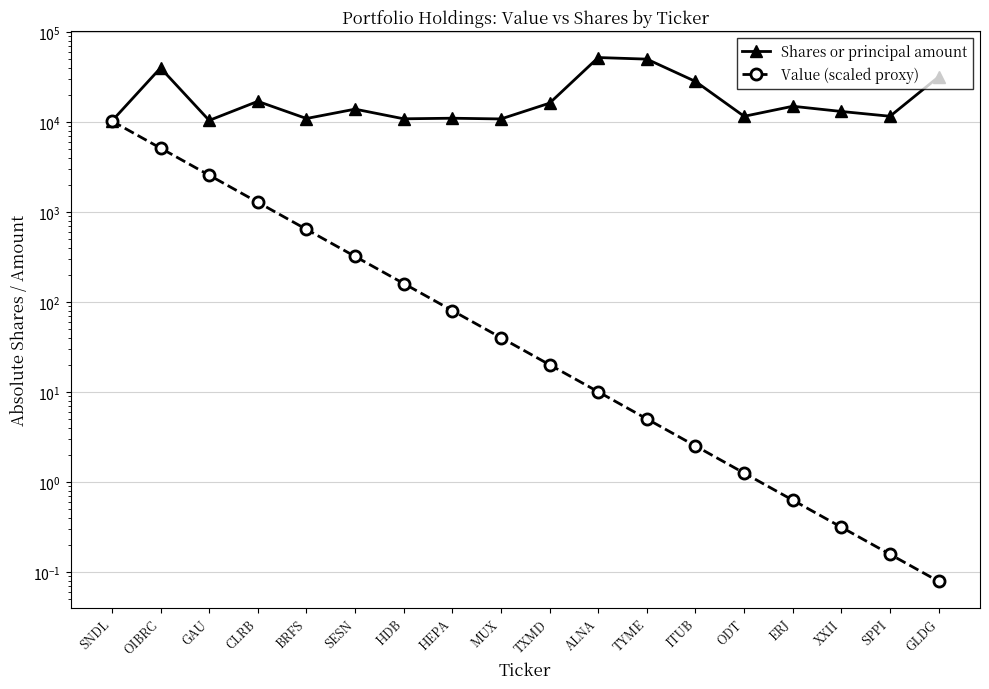

Is this an area chart (filled region under the line)?

No